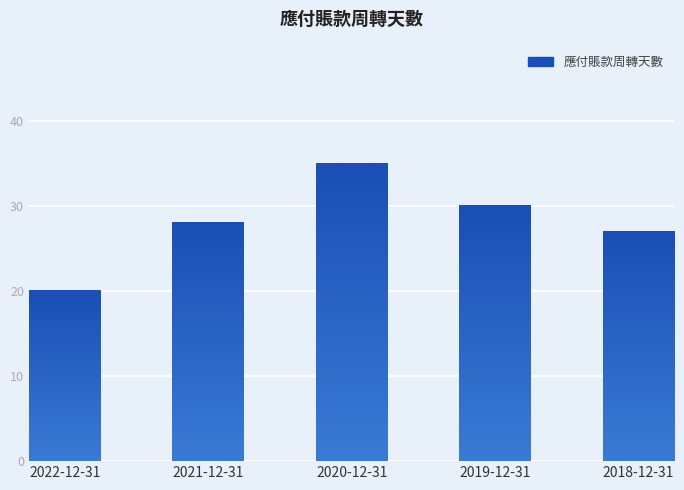

What is the difference between the maximum and minimum values?

15